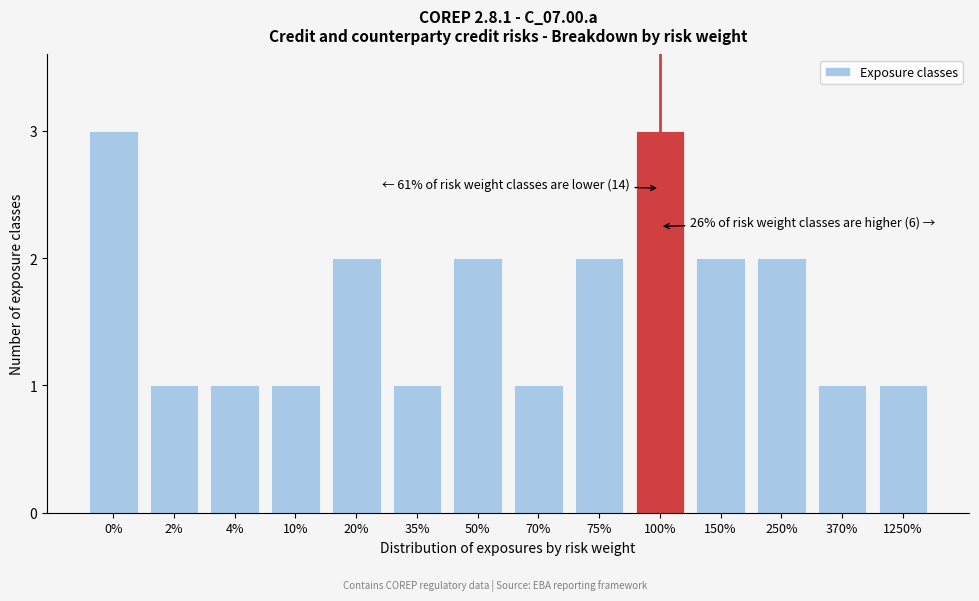

Reading left to right, list all the values displayed in this chart.

0%=3	2%=1	4%=1	10%=1	20%=2	35%=1	50%=2	70%=1	75%=2	100%=3	150%=2	250%=2	370%=1	1250%=1